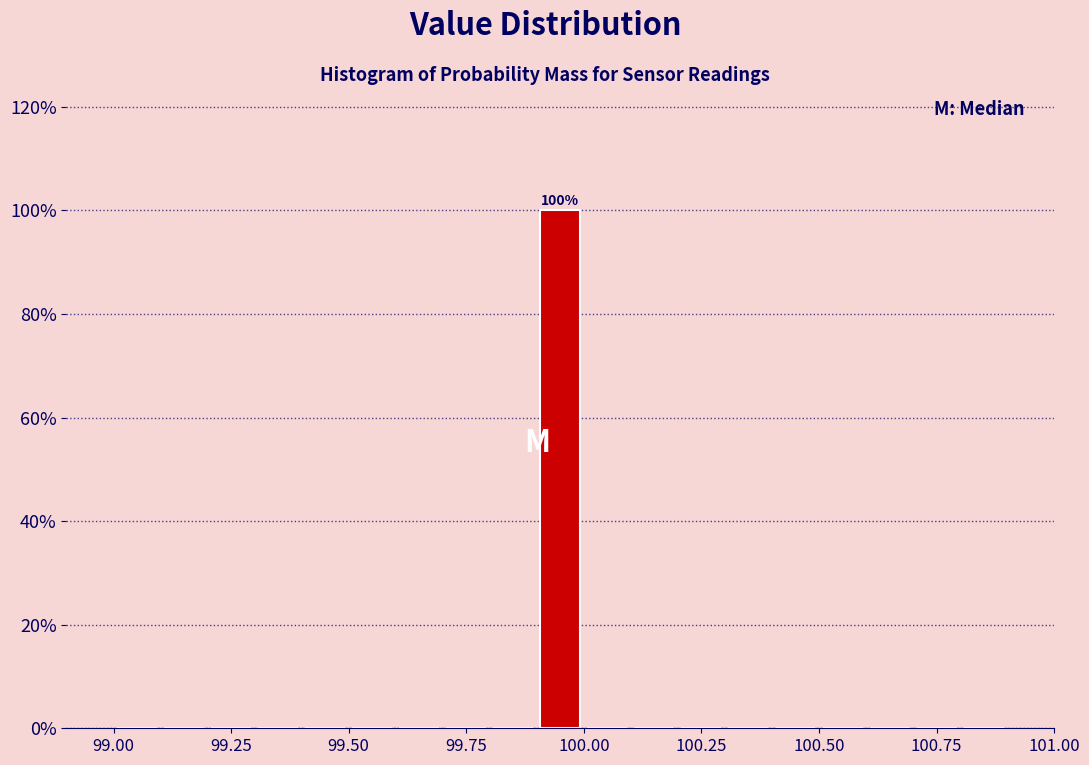

Around what value on the x-axis is the tallest bar? Give the approximate position of its centre, as read against the axis.

99.95